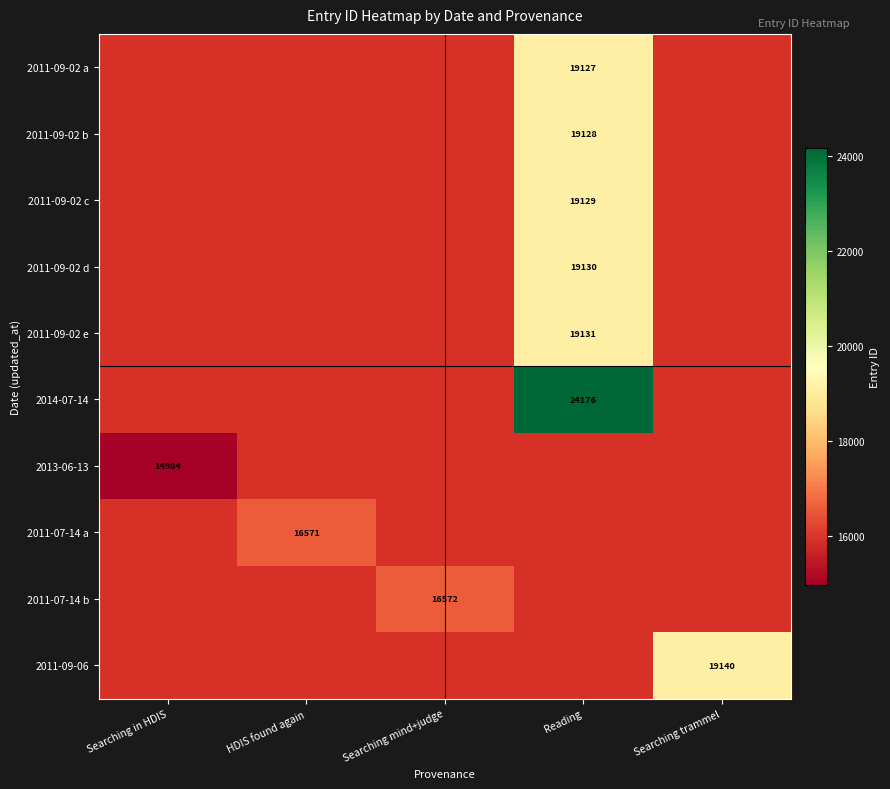

True or false: 2014-07-14 has a value of 24176 at Reading.

True